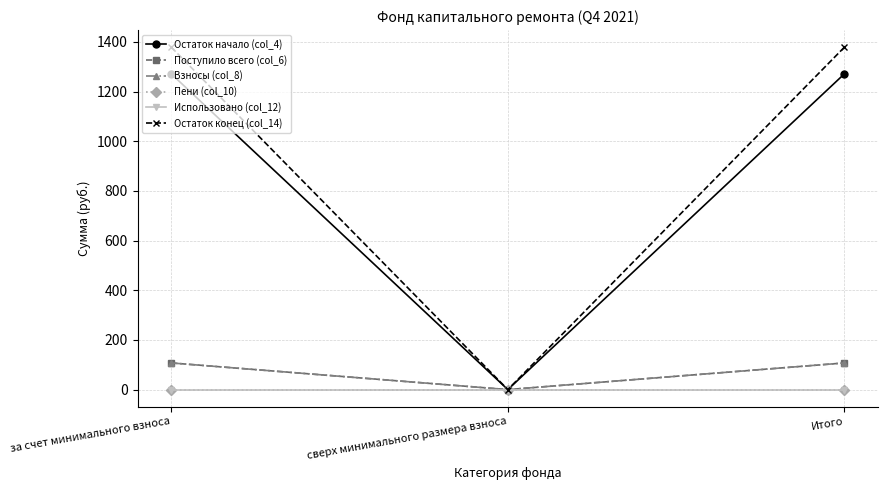

What is the label of the 2nd point from the left?

сверх минимального размера взноса